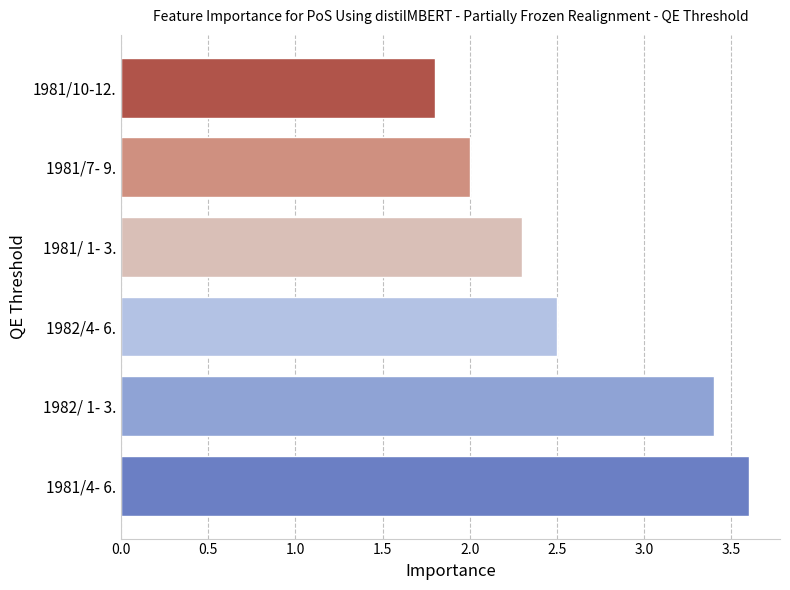

Count the values in the range 2 to 3.

3